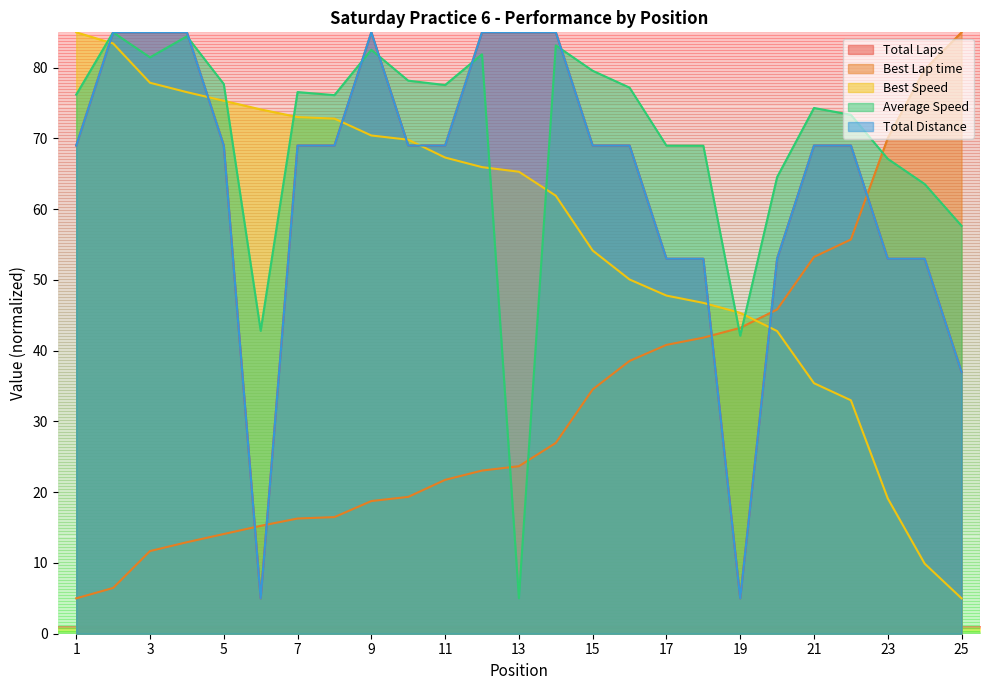

Rank the series by their maximum value, from highest to lowest.

Total Laps, Best Lap time, Best Speed, Average Speed, Total Distance